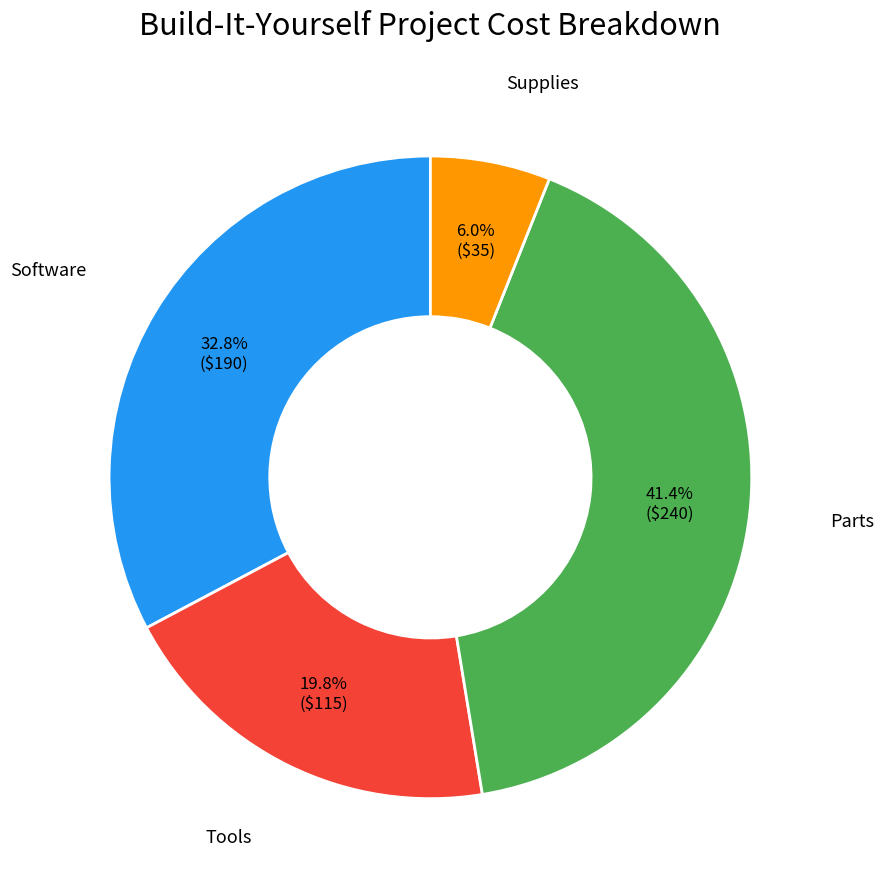

Does any single category account for the majority?

No